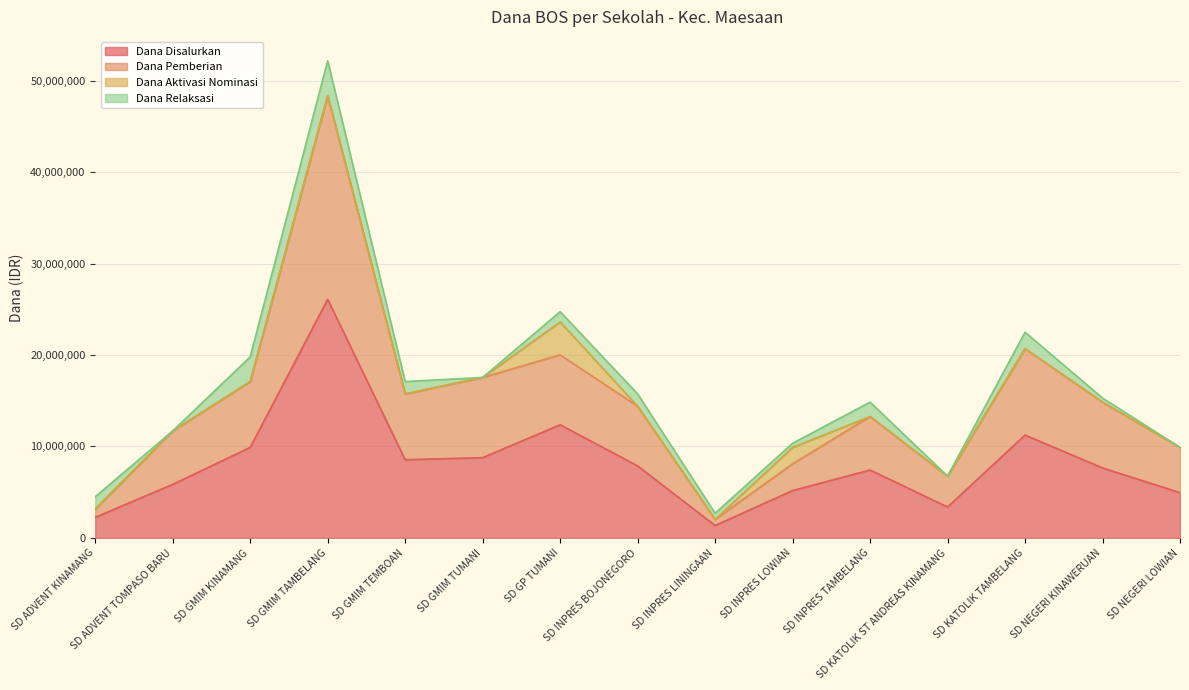

What is the label of the 8th point from the right?

SD INPRES BOJONEGORO